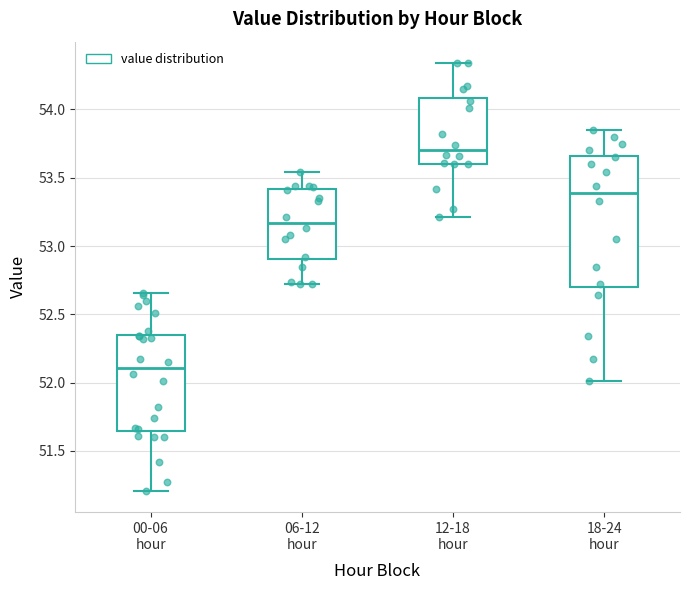

Comparing the boxes themselves (not the whiskers), which one is the tallest?

18-24 hour